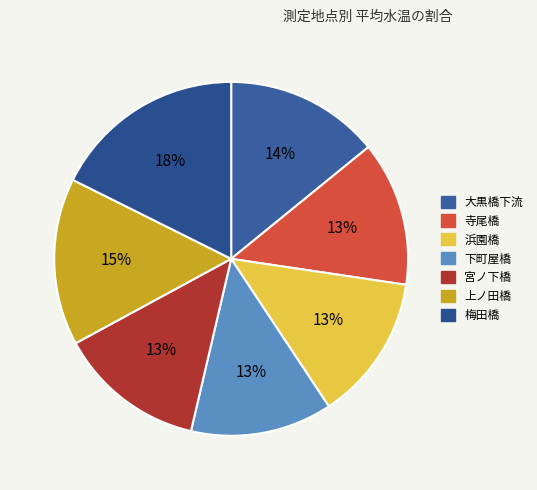

Is there a majority slice in this chart?

No